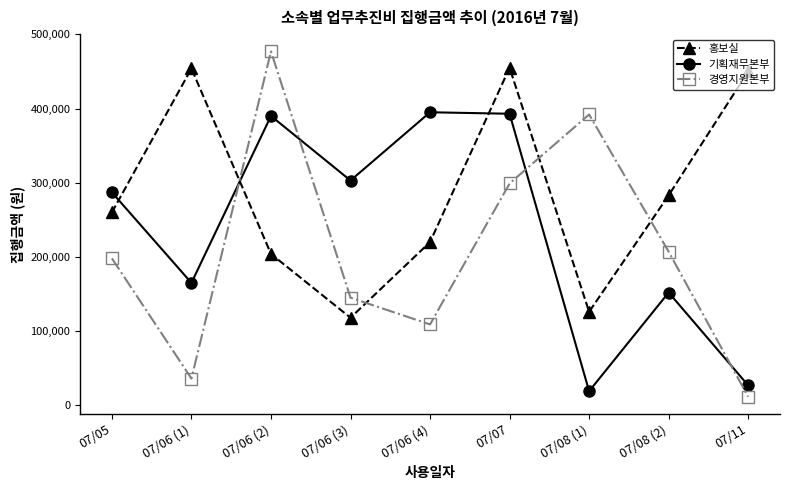

After their last crossing, which series has the higher values: 홍보실 or 경영지원본부?

홍보실